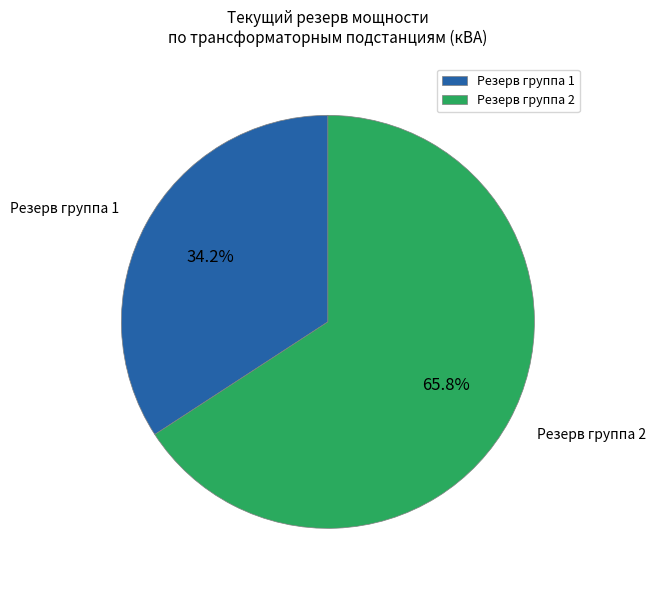

Approximately how many times larger is the value at Резерв группа 1 compared to Резерв группа 2?

0.5